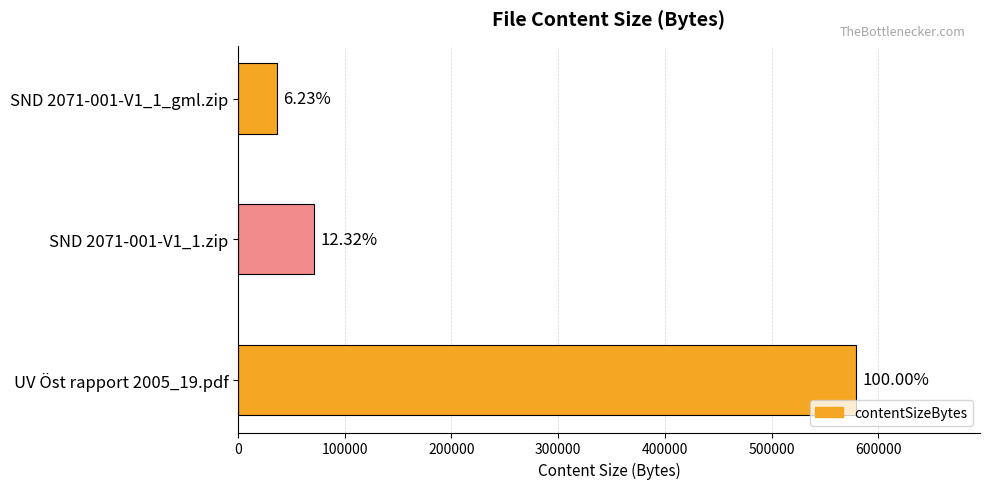

Does the chart contain any negative values?

No